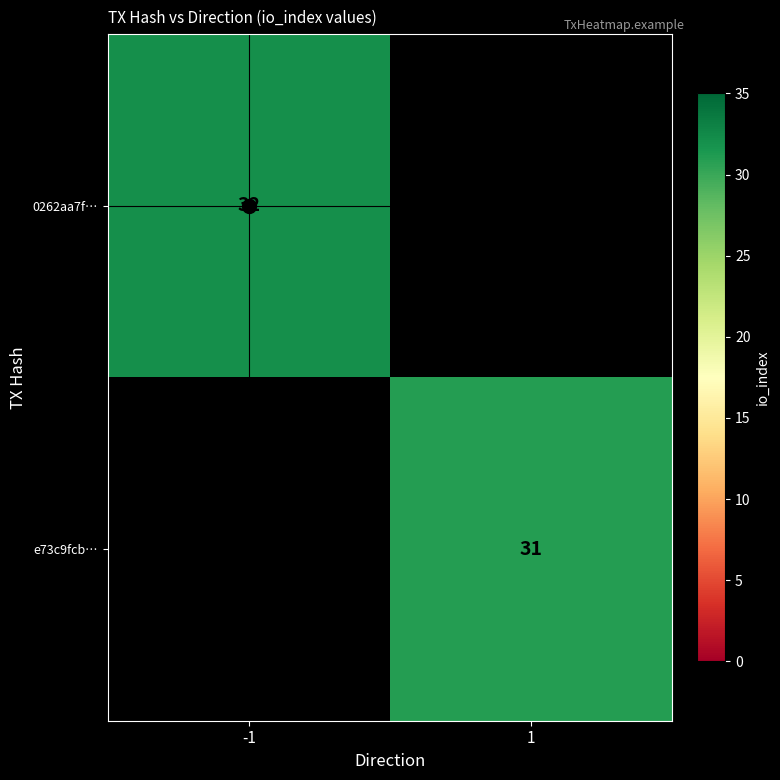

Which has a higher value, 1 or -1?

-1